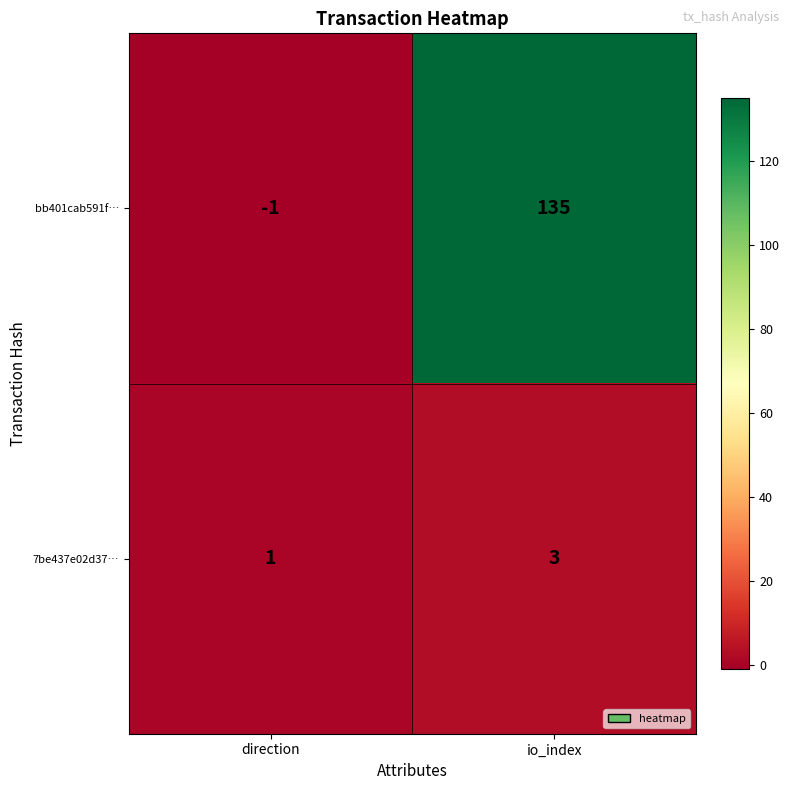

What is the sum of all bb401cab591f… values?

134